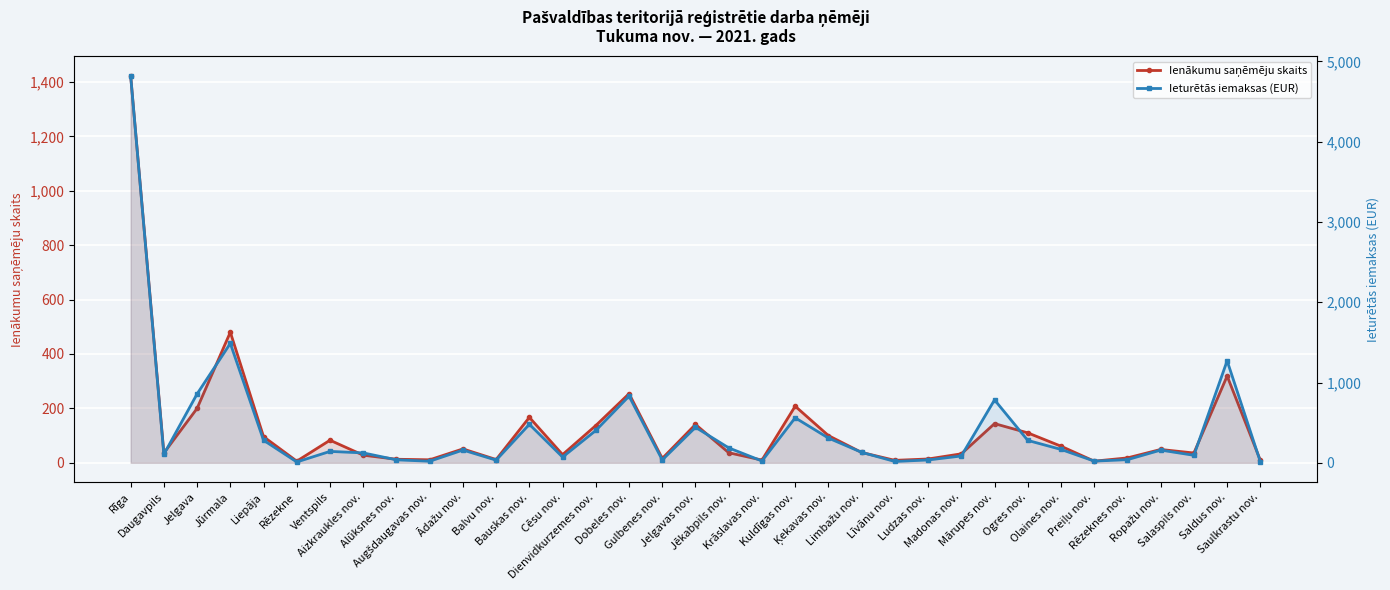

Where does the Ienākumu saņēmēju skaits series first go above 38?

Rīga